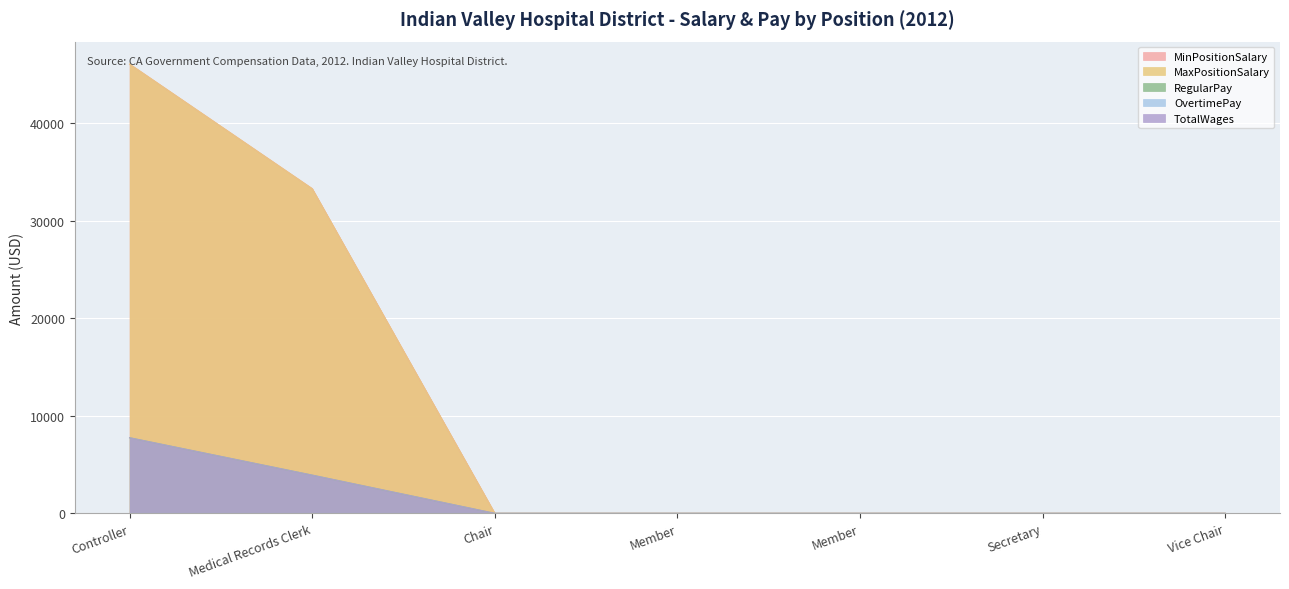

Reading right to left, extract all data points from this chart.

MinPositionSalary: 0	0	0	0	0	33280	46051
MaxPositionSalary: 0	0	0	0	0	33280	46051
RegularPay: 0	0	0	0	0	3916	7749
TotalWages: 0	0	0	0	0	3916	7749